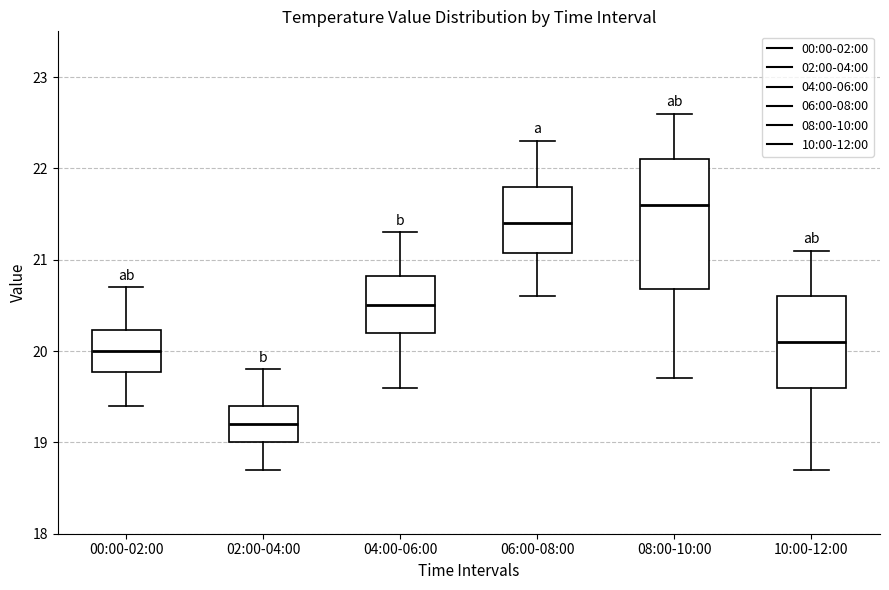

Where is the upper edge of the box for 10:00-12:00 on the y-axis? The values are not printed on the chart, so give them approximately, as read against the axis.

20.6